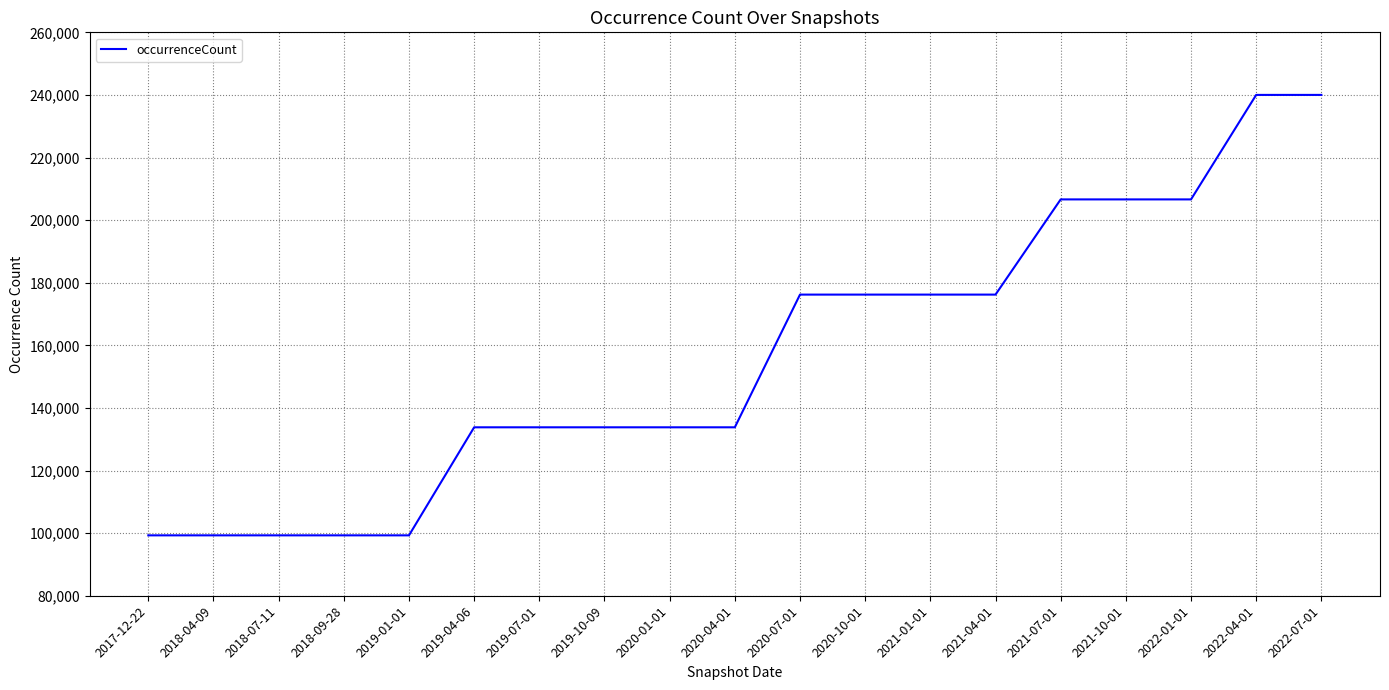

What is the difference between the maximum and minimum values?

140714